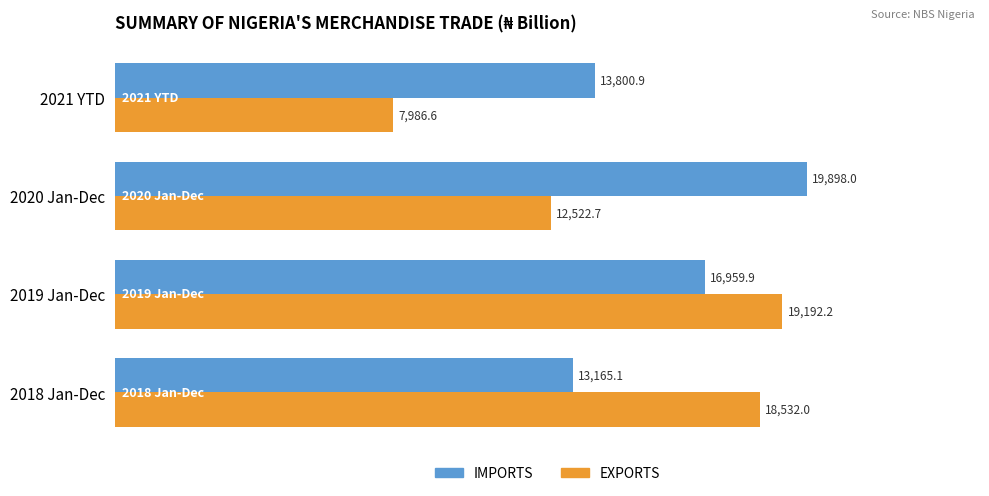

Which series has the largest total across all categories?

IMPORTS